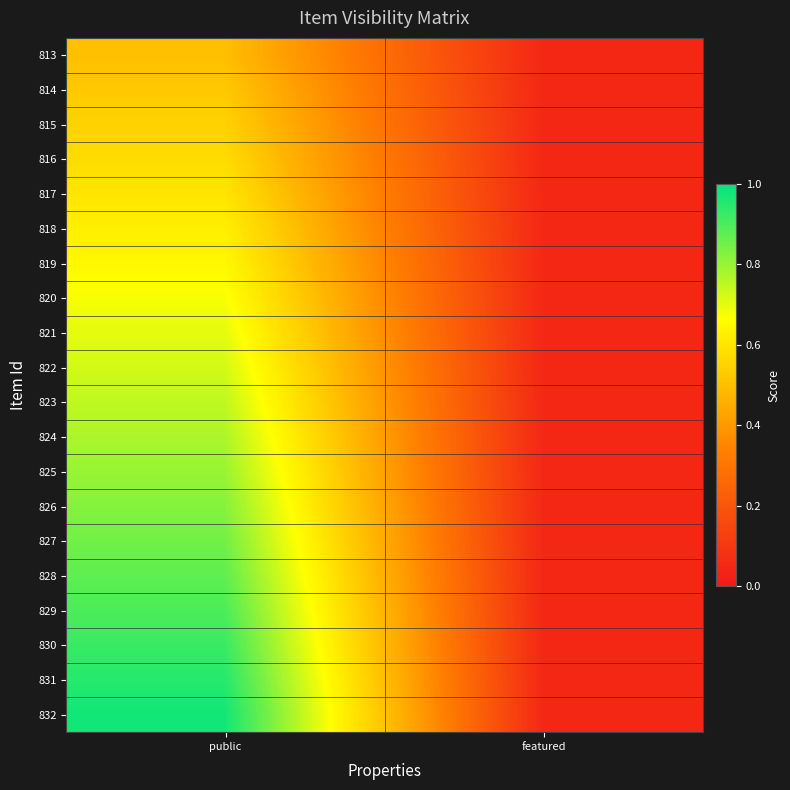

Which series changed the most between public and featured?

832